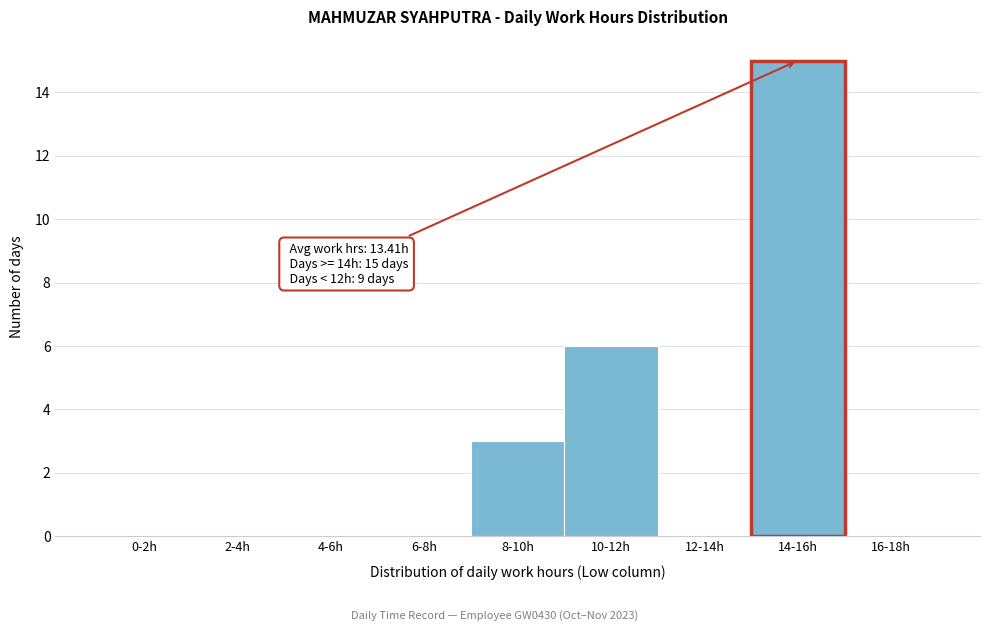

Reading left to right, list all the values displayed in this chart.

0-2h=0	2-4h=0	4-6h=0	6-8h=0	8-10h=3	10-12h=6	12-14h=0	14-16h=15	16-18h=0